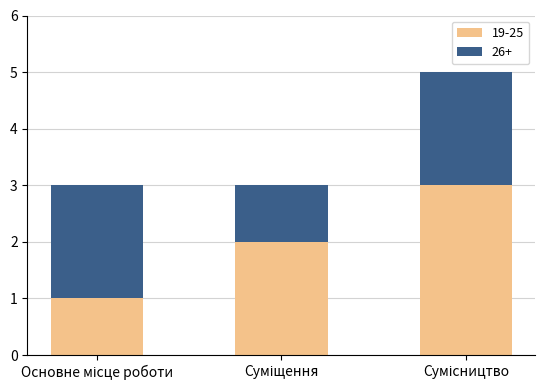

Does the chart contain any negative values?

No